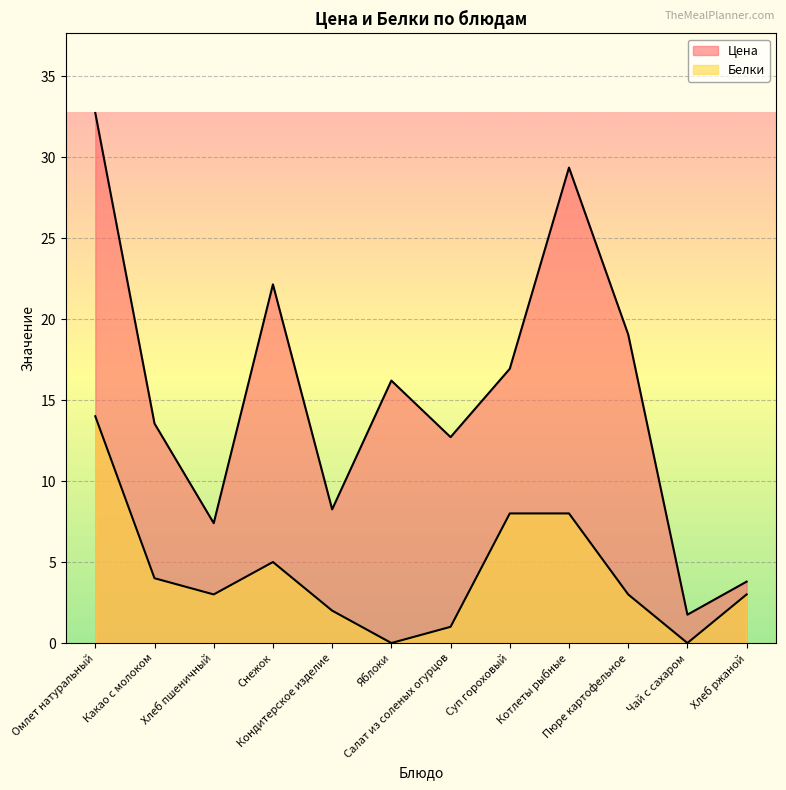

List the series in order of their overall mean, highest first.

Цена, Белки